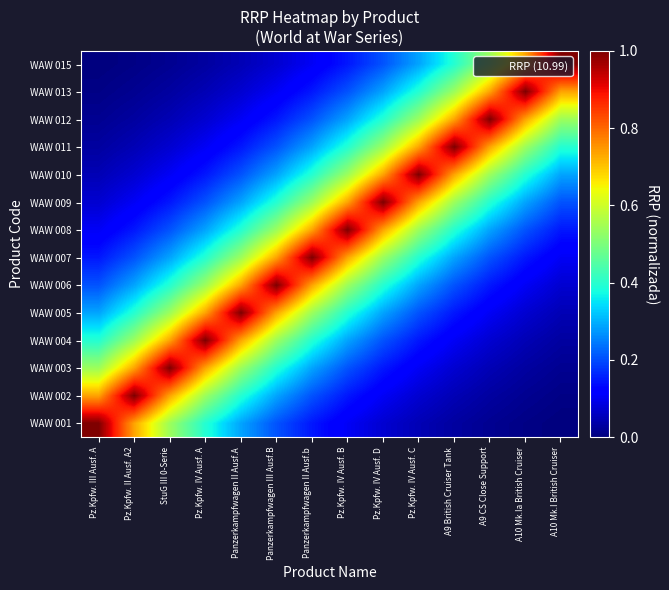

What is the maximum value shown in the chart?

1.0